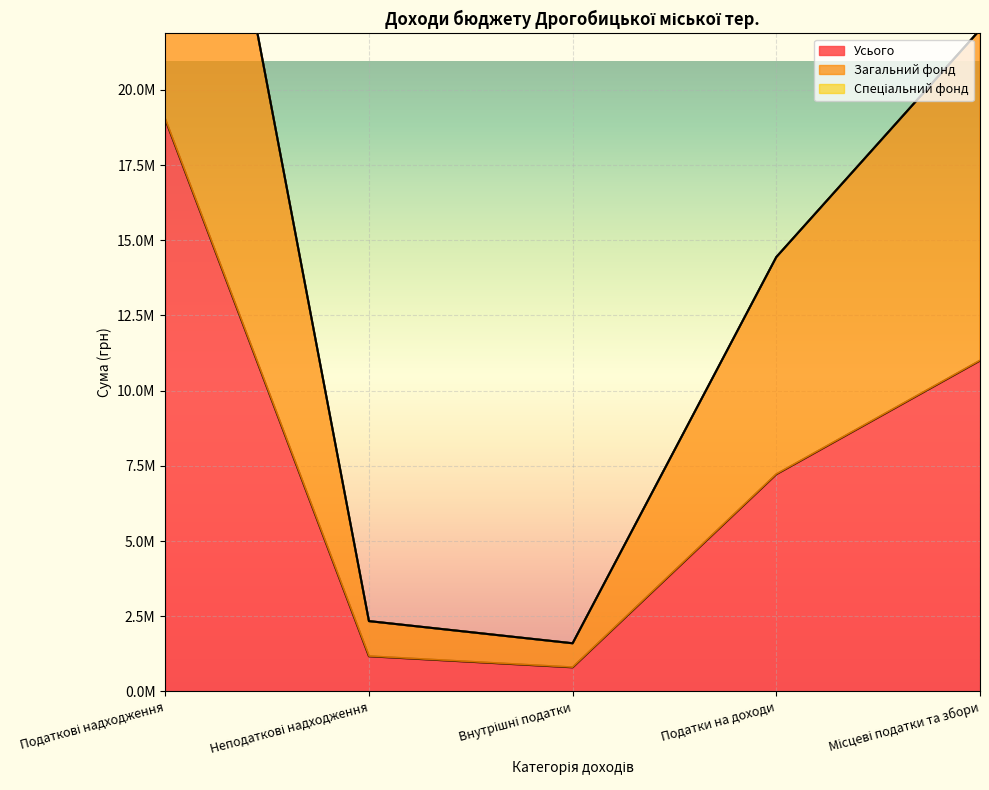

True or false: Загальний фонд and Усього intersect in this chart.

False